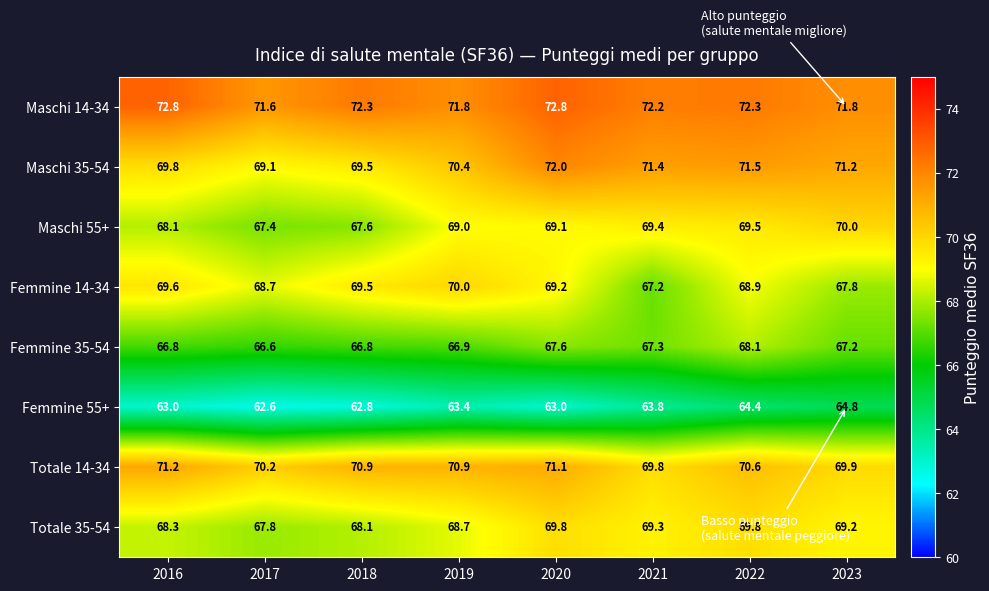

Which label corresponds to the smallest value in the chart?

2017